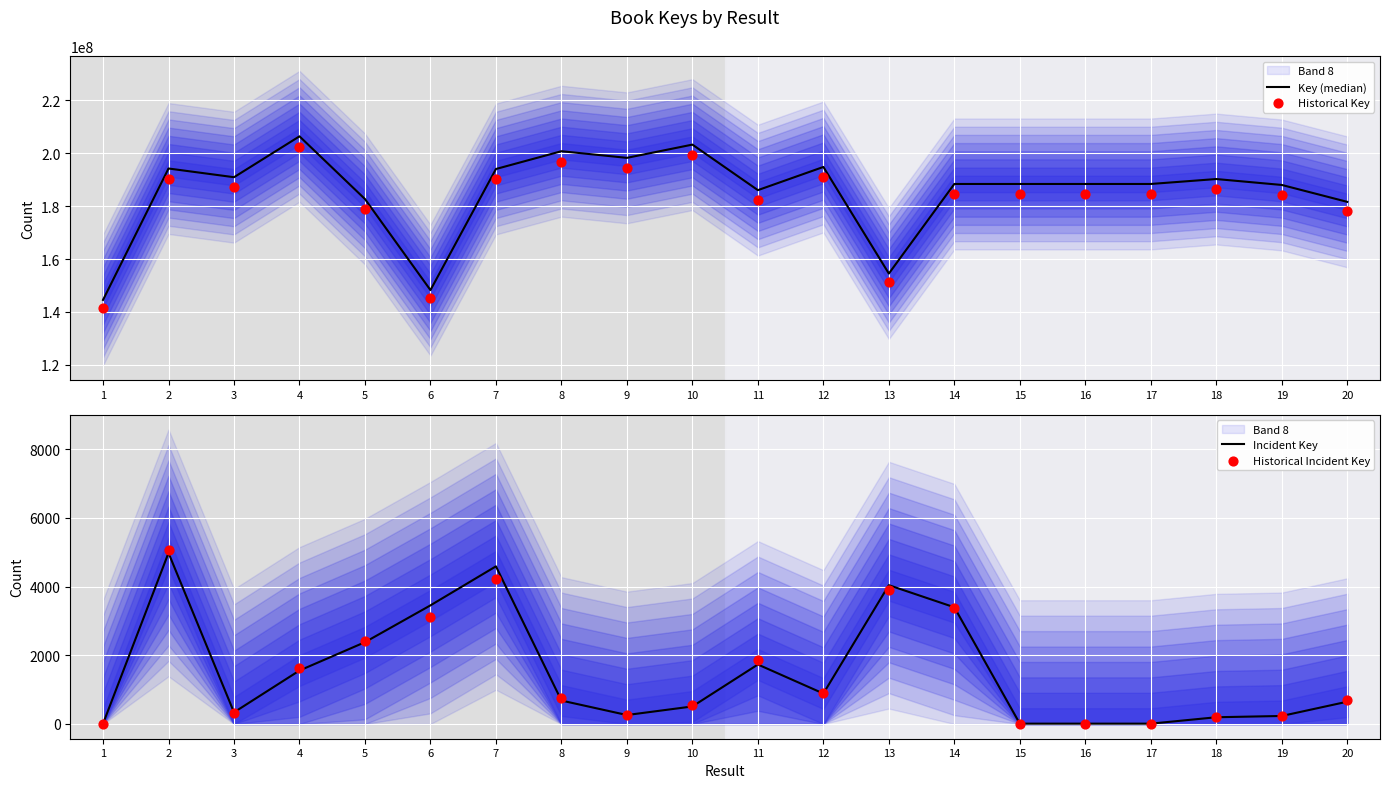

Which series reaches the maximum Y coordinate?

Key (median)